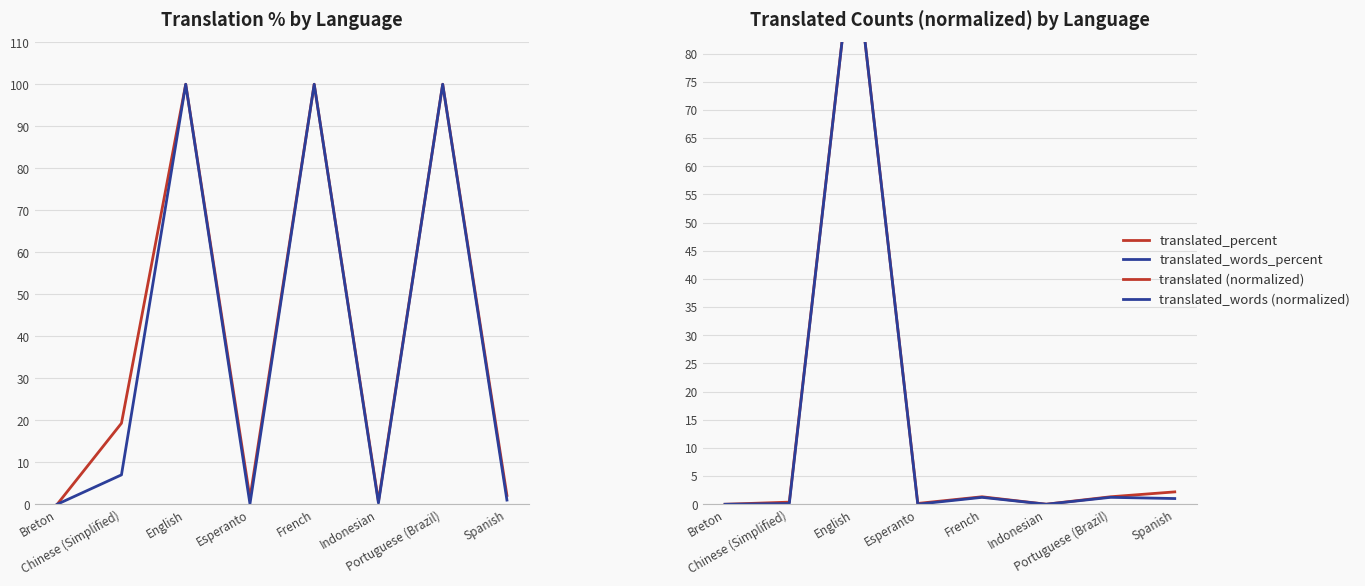

True or false: translated_words_percent and translated_percent intersect in this chart.

False